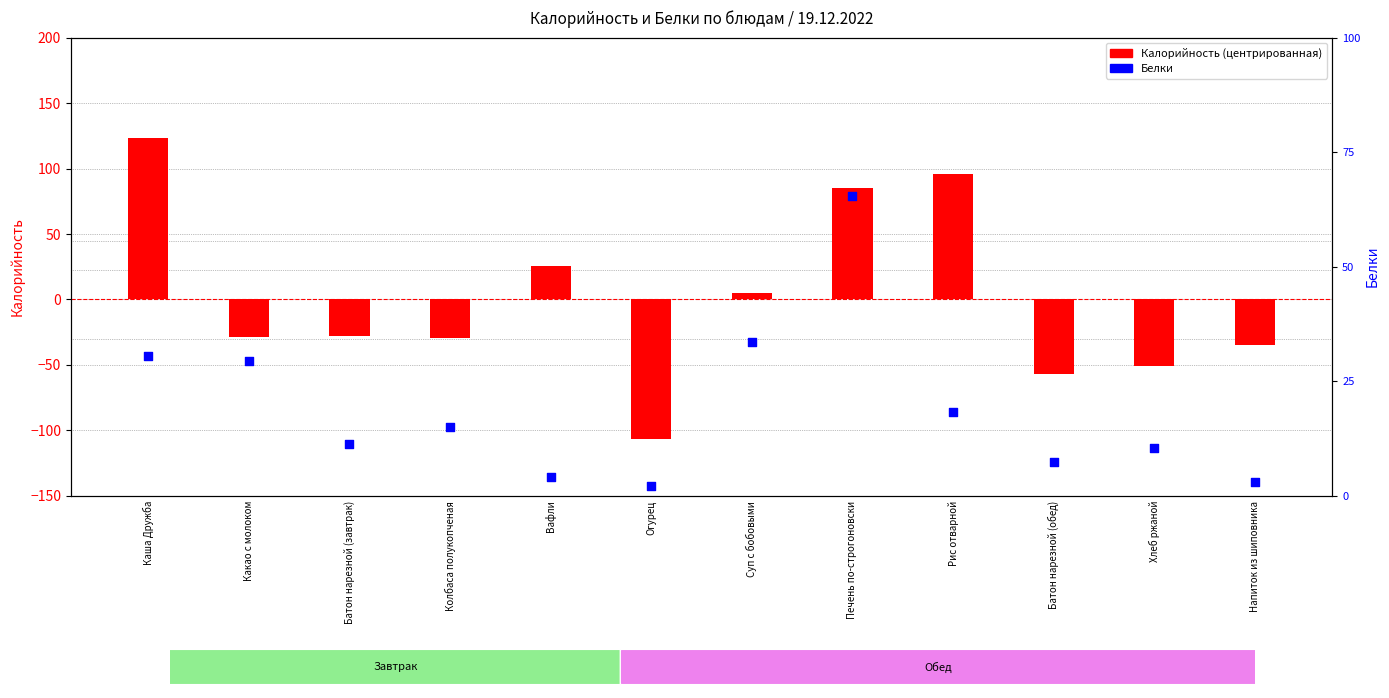

Which series contains the highest Y value?

Калорийность (центрир.)